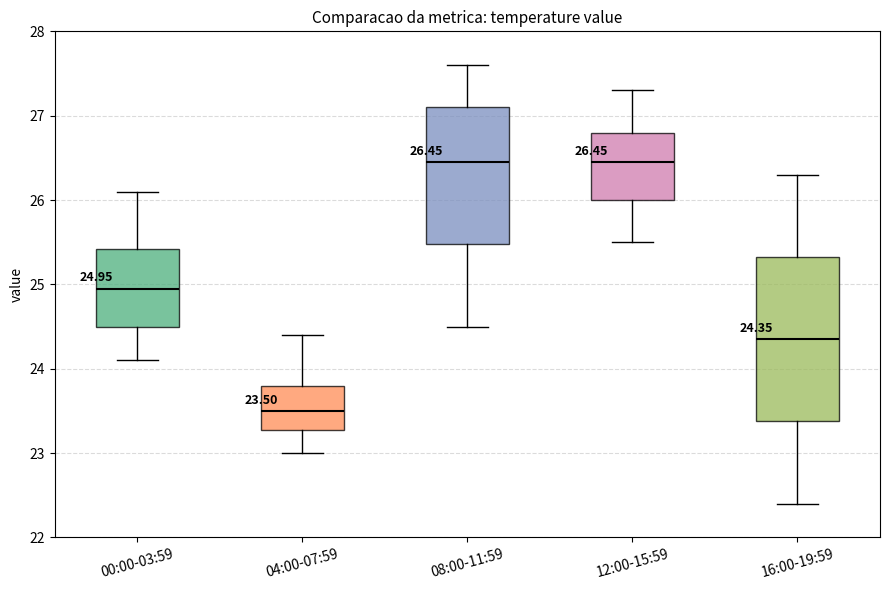

Which box has the lowest median line?

04:00-07:59